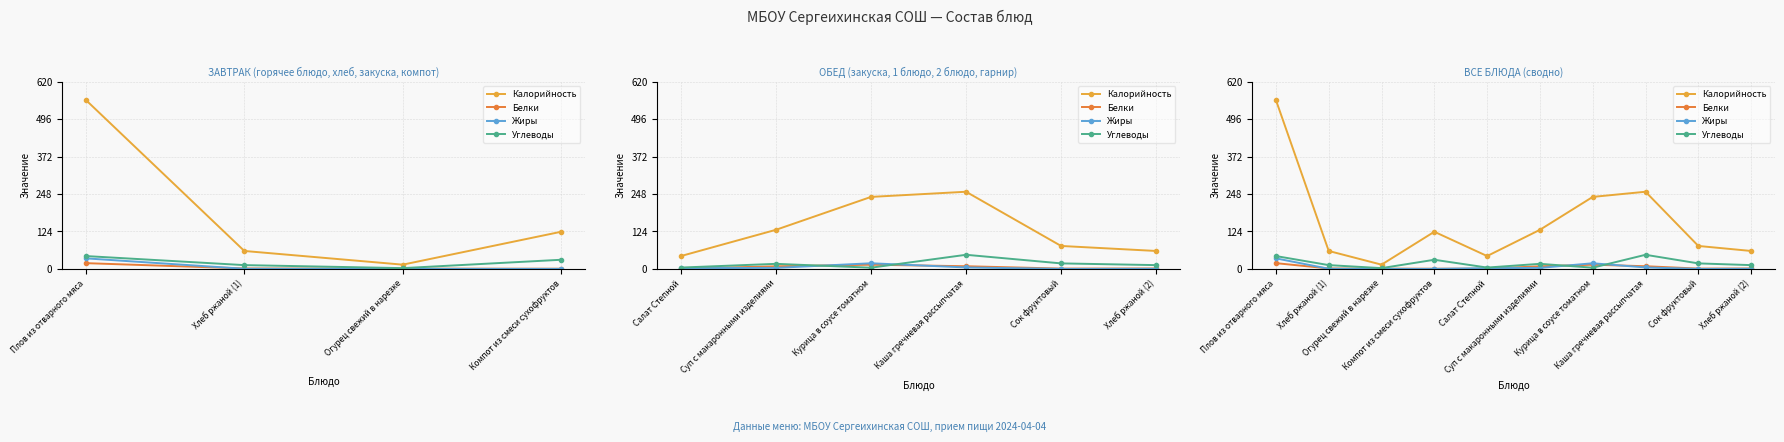

What position from the right is Курица в соусе томатном?

4